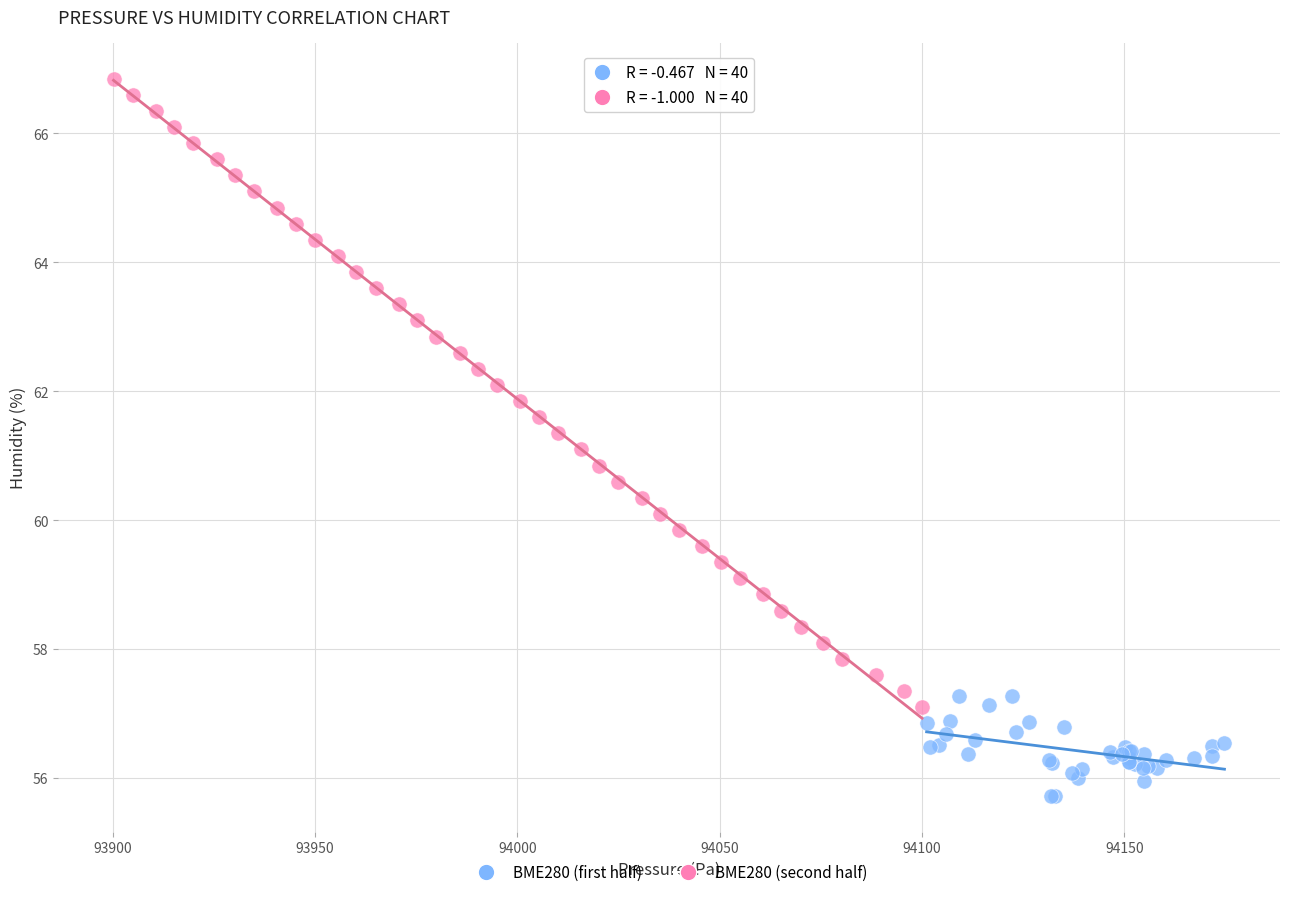

What are all the series names shown in the legend?

BME280 (first half), BME280 (second half)